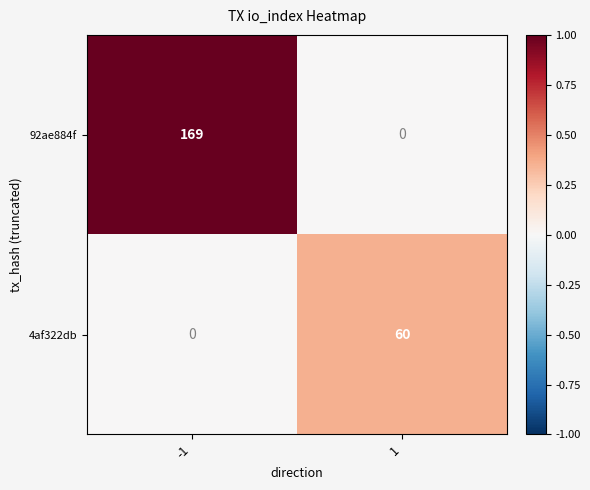

Reading left to right, transcribe all the data shown in this chart.

92ae884f: 169	0
4af322db: 0	60